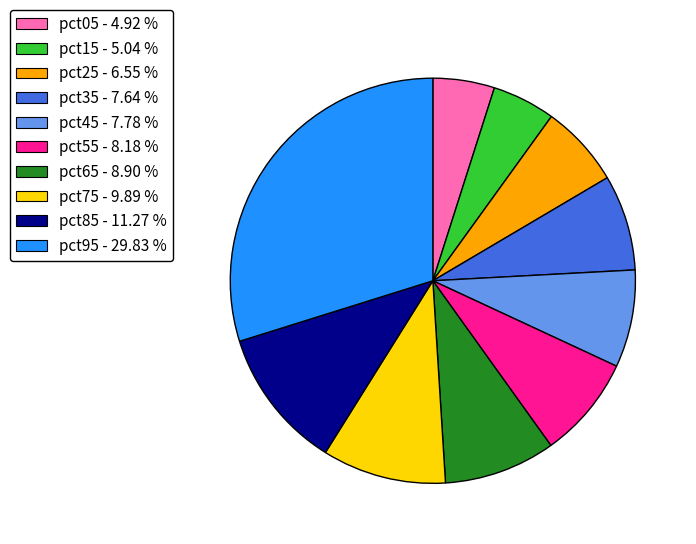

Does any single category account for the majority?

No